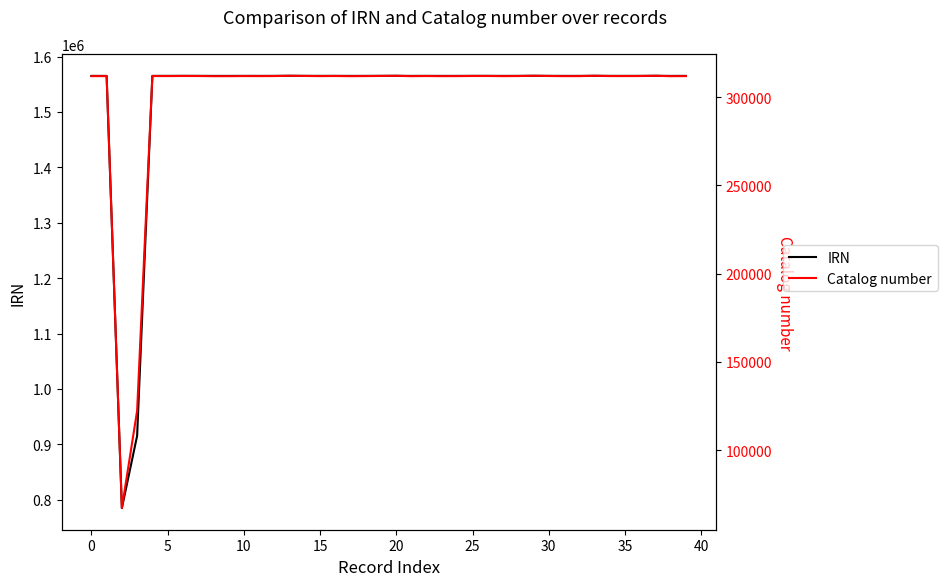

Which series has the largest range (max minus min)?

IRN